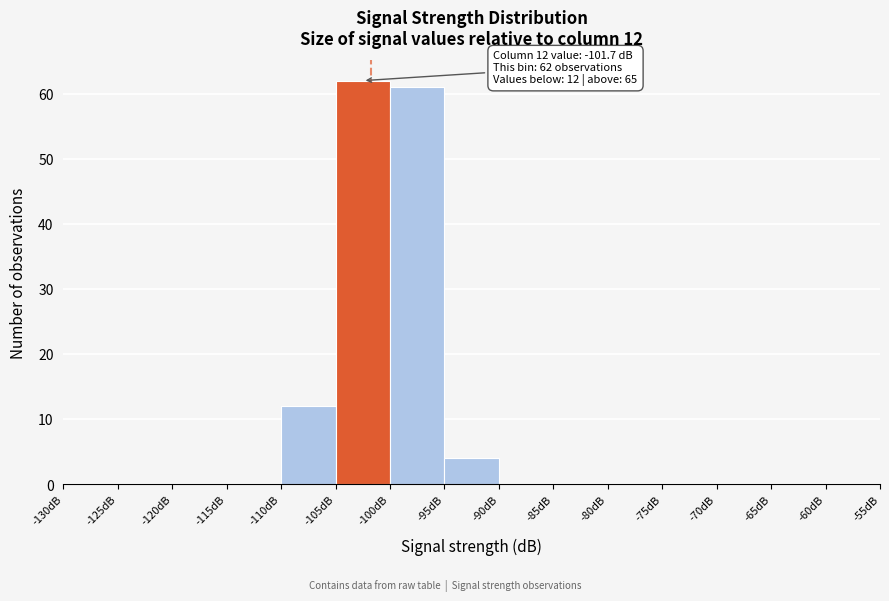

Over which range of the x-axis is the bar tallest?

-105 to -100